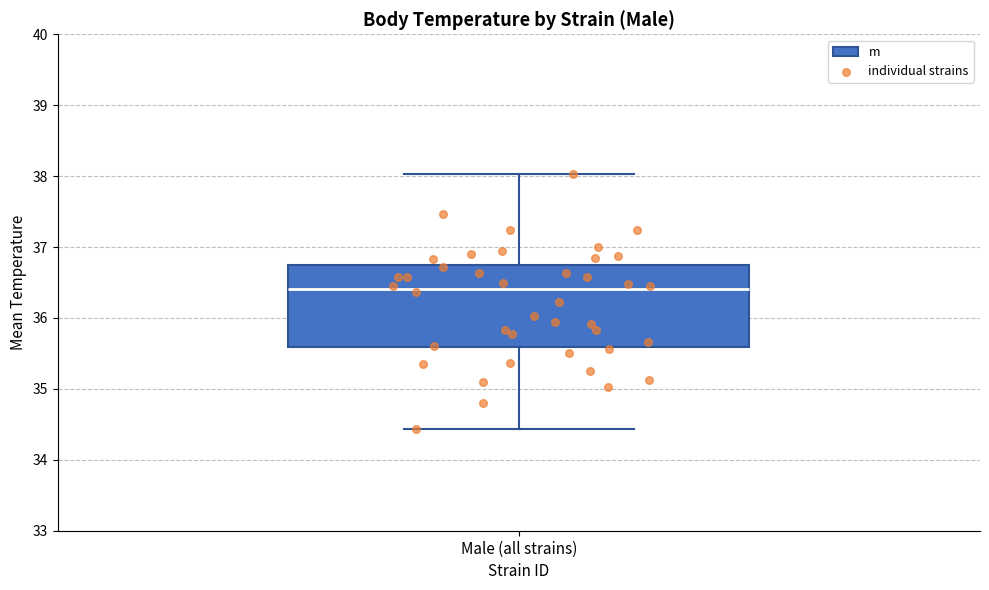

Read this box plot against the y-axis: the position of the median line, the range covered by the box, and the ends of both whiskers. The values are not printed on the chart, so give them approximately, as read against the axis.

median 36.4, box 35.6 to 36.7, whiskers 34.4 to 38.0